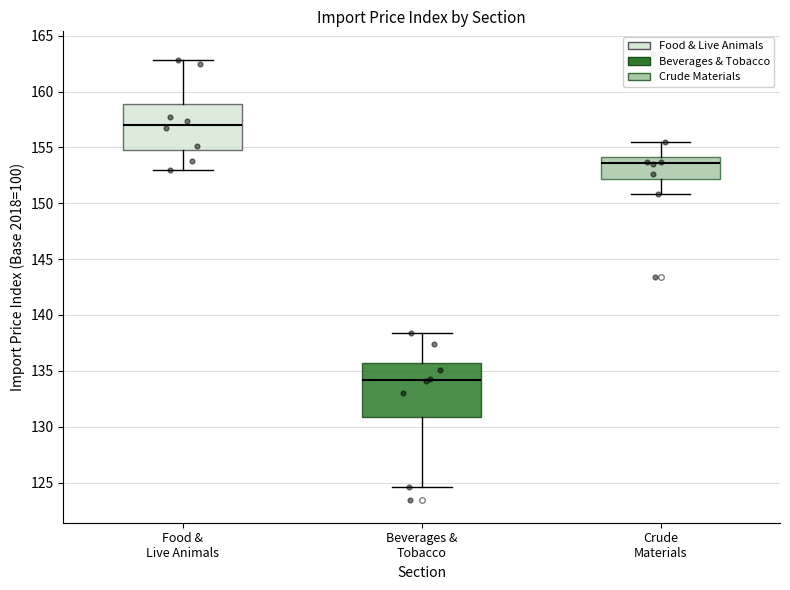

Reading left to right, transcribe this box plot: for each box, give where its median line is, the range the box spans, and where its two whiskers end, as read against the y-axis. The values are not printed on the chart, so give them approximately, as read against the axis.

Food & Live Animals: median 157.0, box 155.0 to 159.0, whiskers 153.0 to 163.0
Beverages & Tobacco: median 134.0, box 131.0 to 135.5, whiskers 124.5 to 138.5
Crude Materials: median 153.5, box 152.0 to 154.0, whiskers 151.0 to 155.5